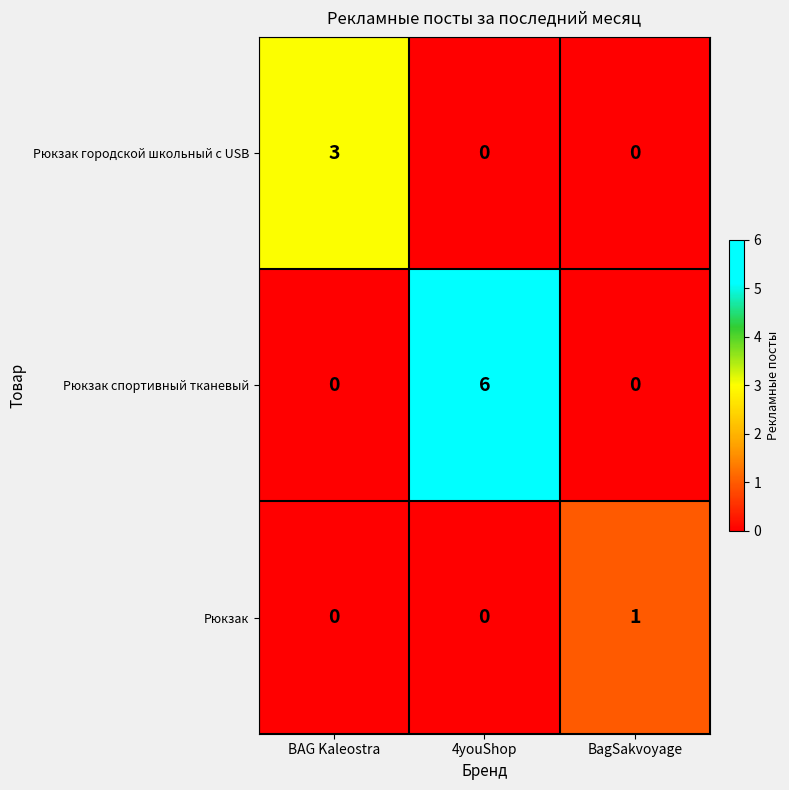

Which series has the widest spread of values?

Рюкзак спортивный тканевый